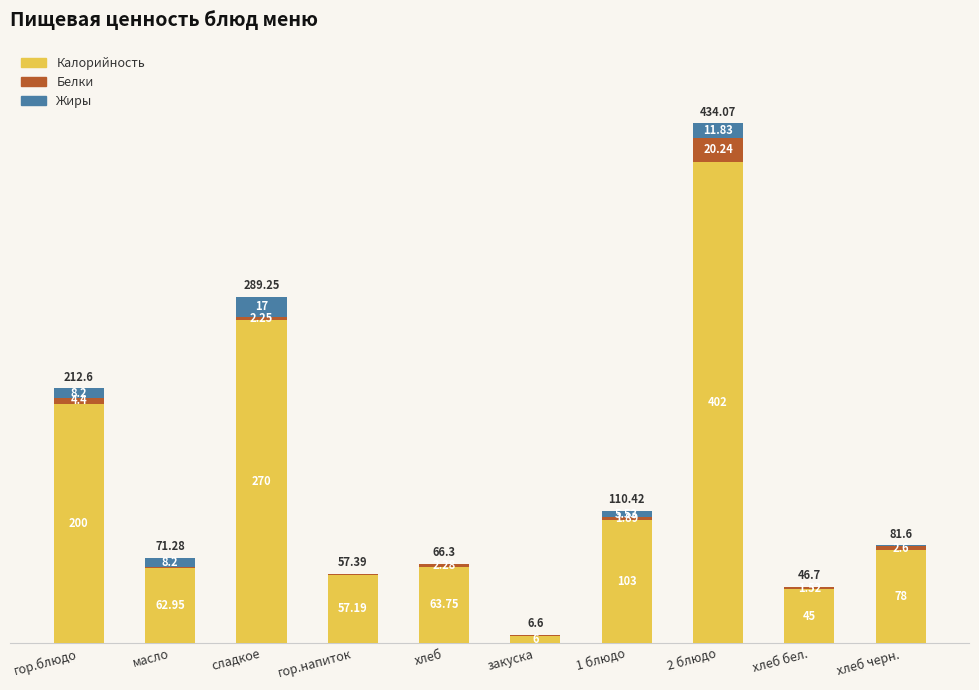

What is the sum of all Калорийность values?

1287.9